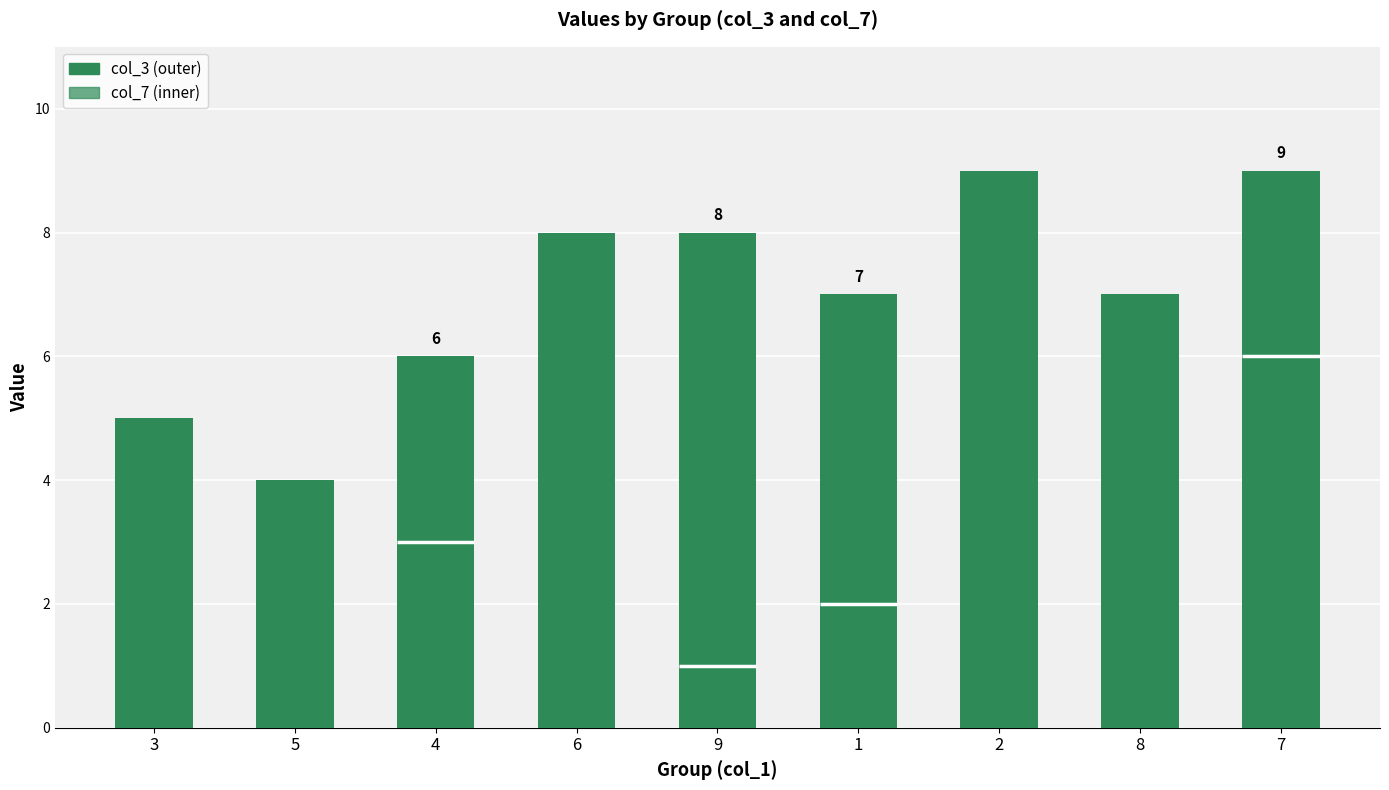

How many groups of bars are there?

9